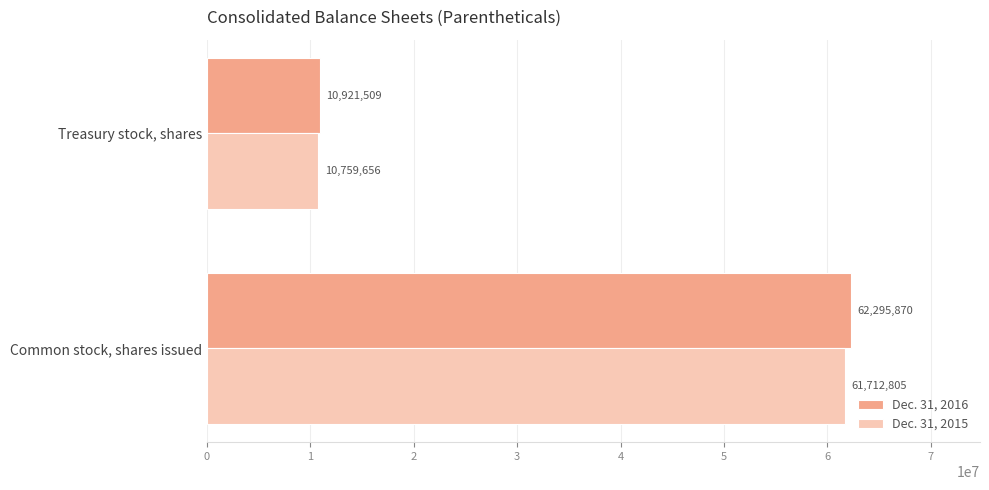

What is the maximum value shown in the chart?

62295870